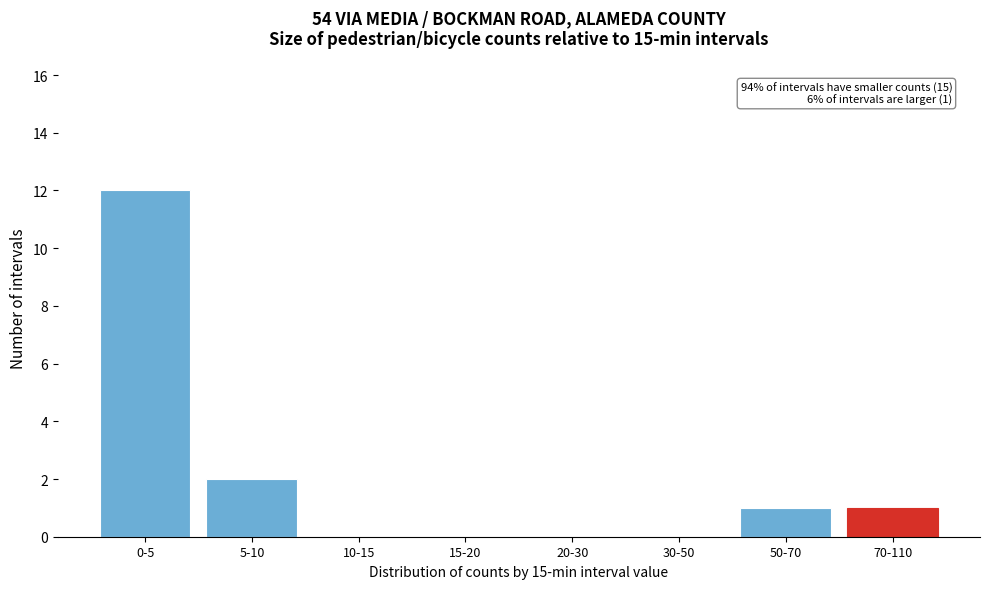

Reading right to left, extract all data points from this chart.

70-110=1	50-70=1	30-50=0	20-30=0	15-20=0	10-15=0	5-10=2	0-5=12